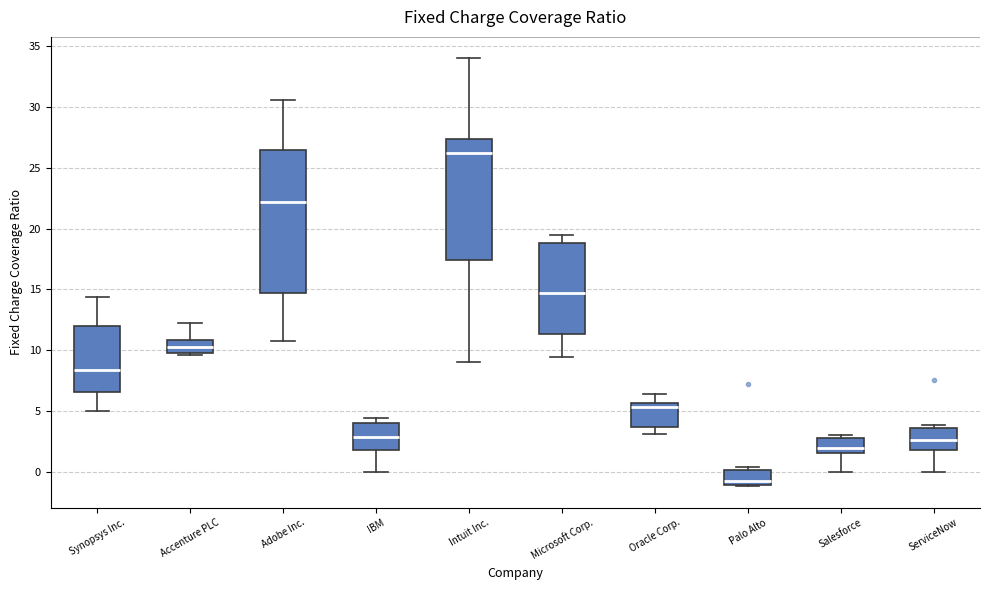

Which box is the tallest, from its lower edge to its upper edge?

Adobe Inc.